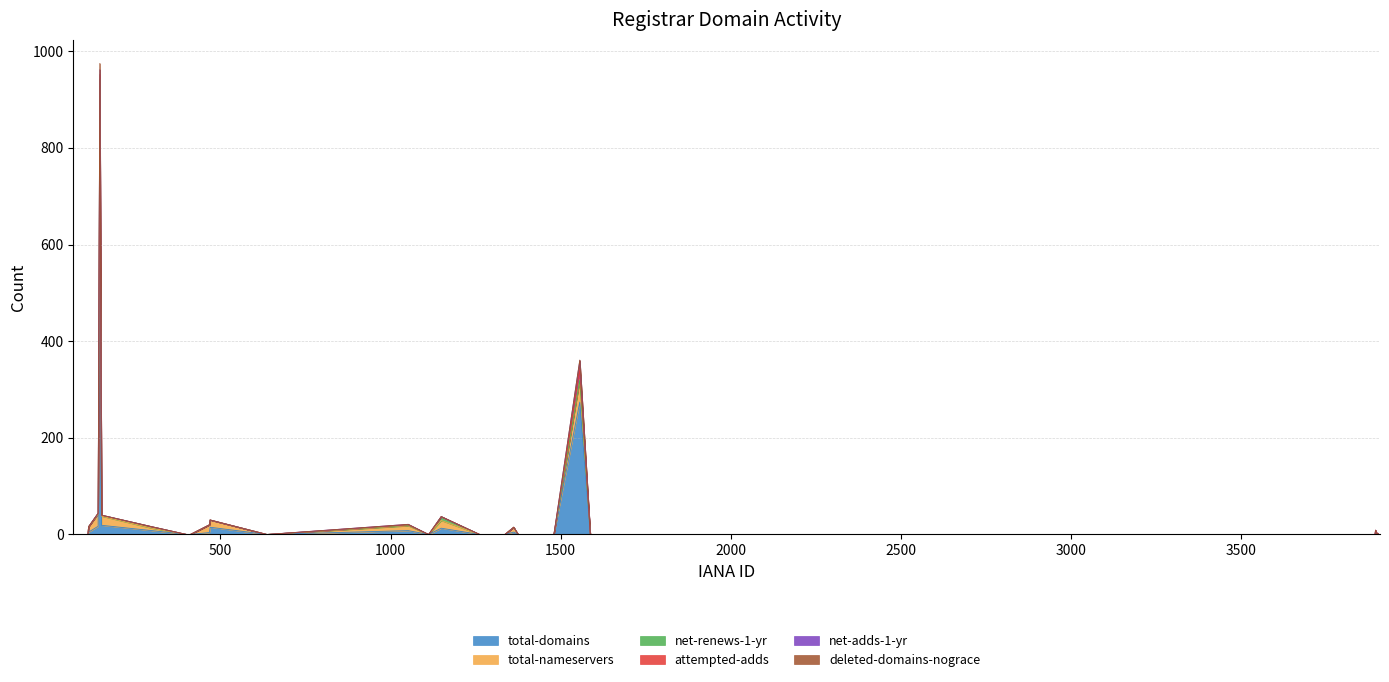

Is it true that deleted-domains-nograce equals 0 at 1472?

True